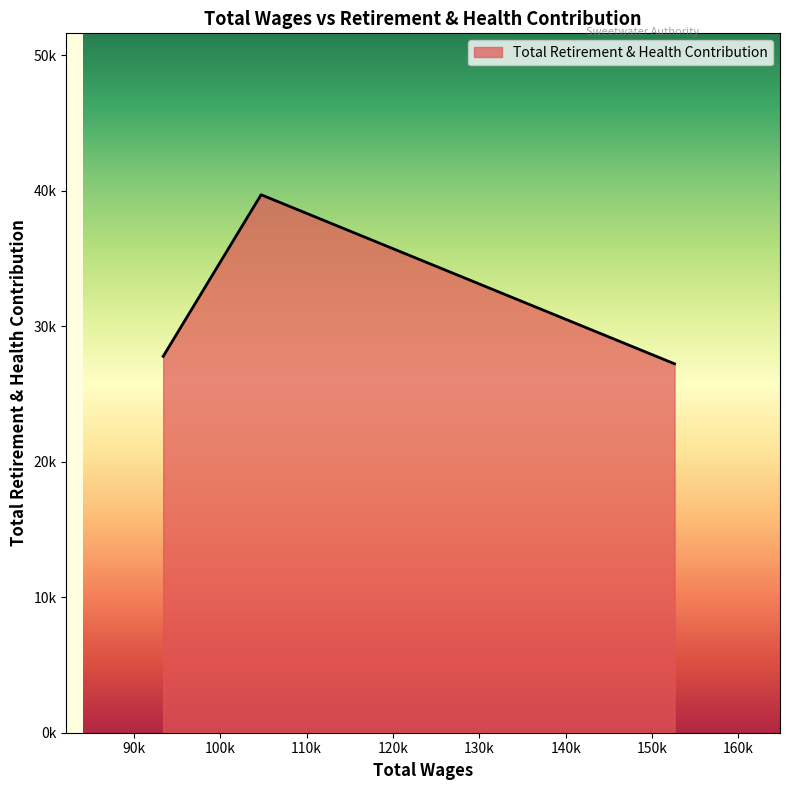

Does the chart have visible grid lines?

No